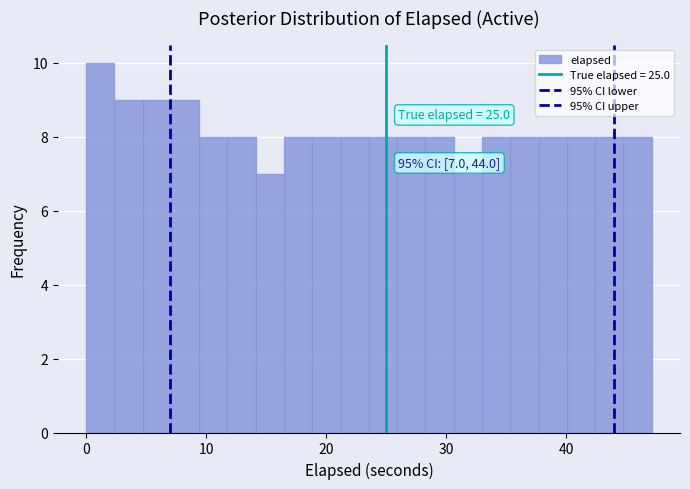

Around what value on the x-axis is the tallest bar? Give the approximate position of its centre, as read against the axis.

1